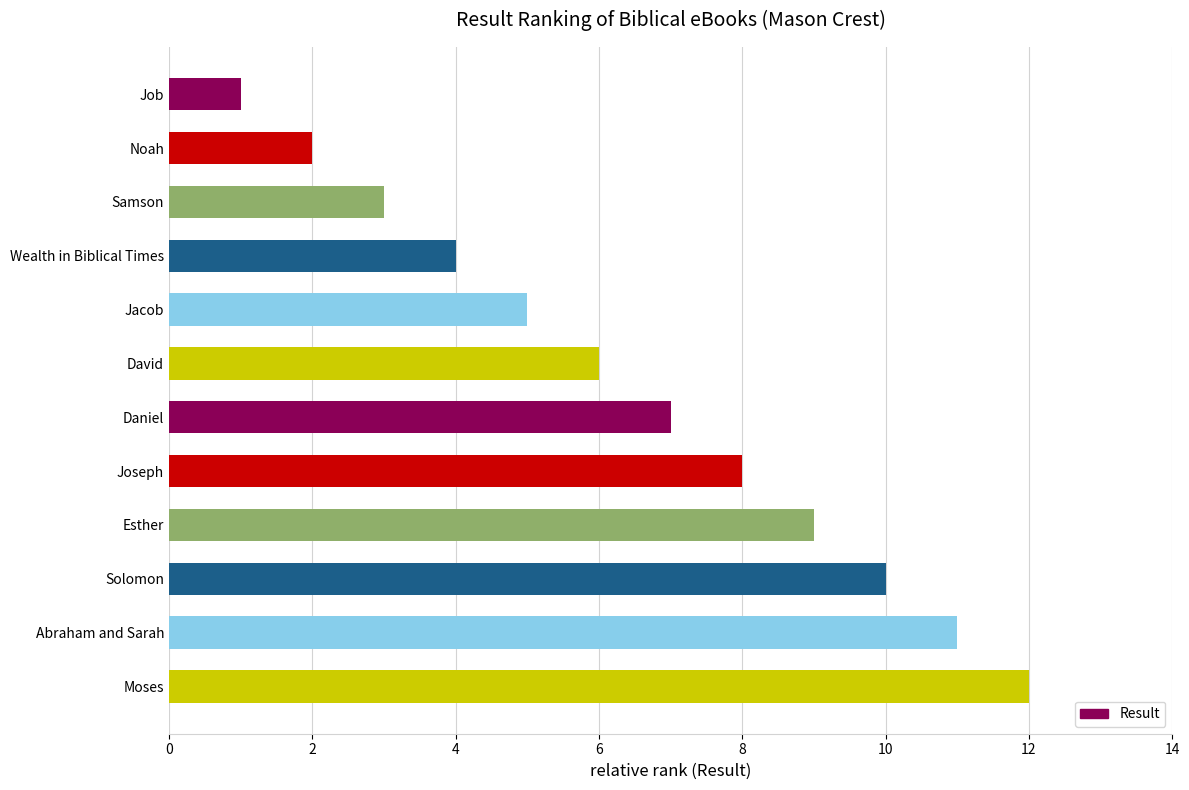

True or false: the data shows 3 at Daniel.

False